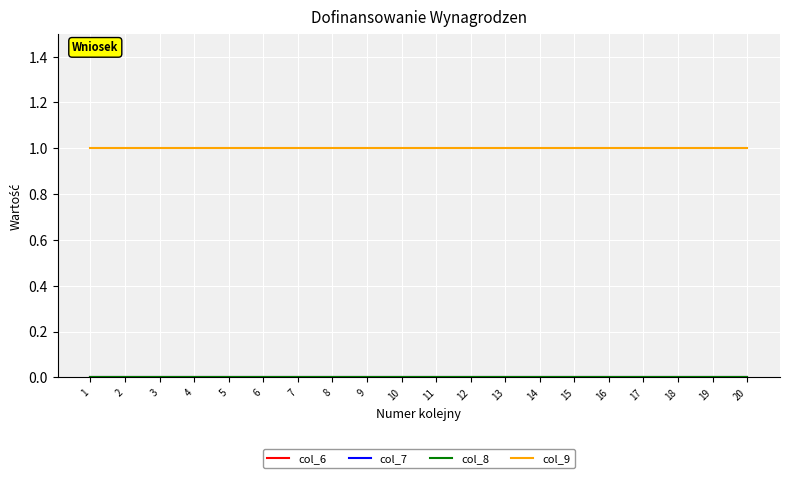

True or false: col_6 and col_9 intersect in this chart.

False